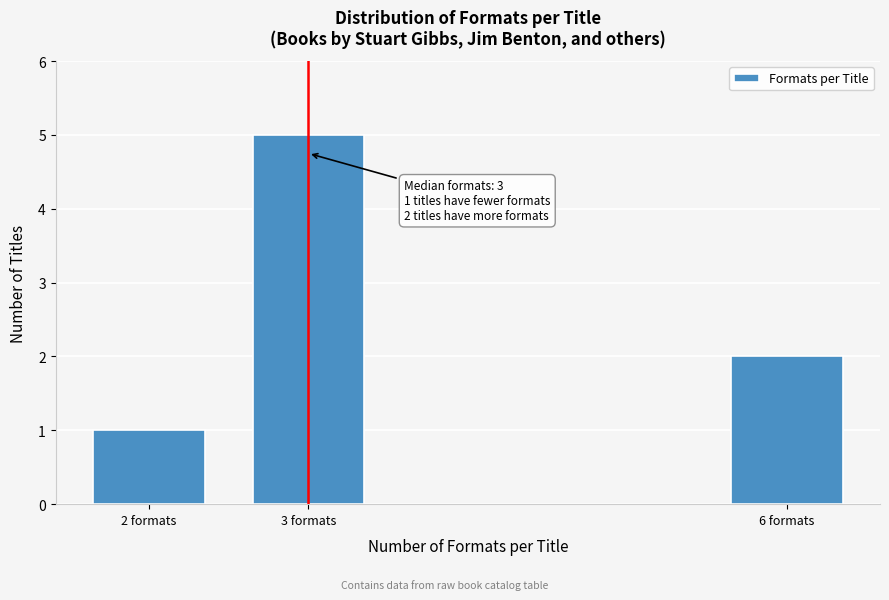

Reading left to right, what are all the values shown in this chart?

1	5	2